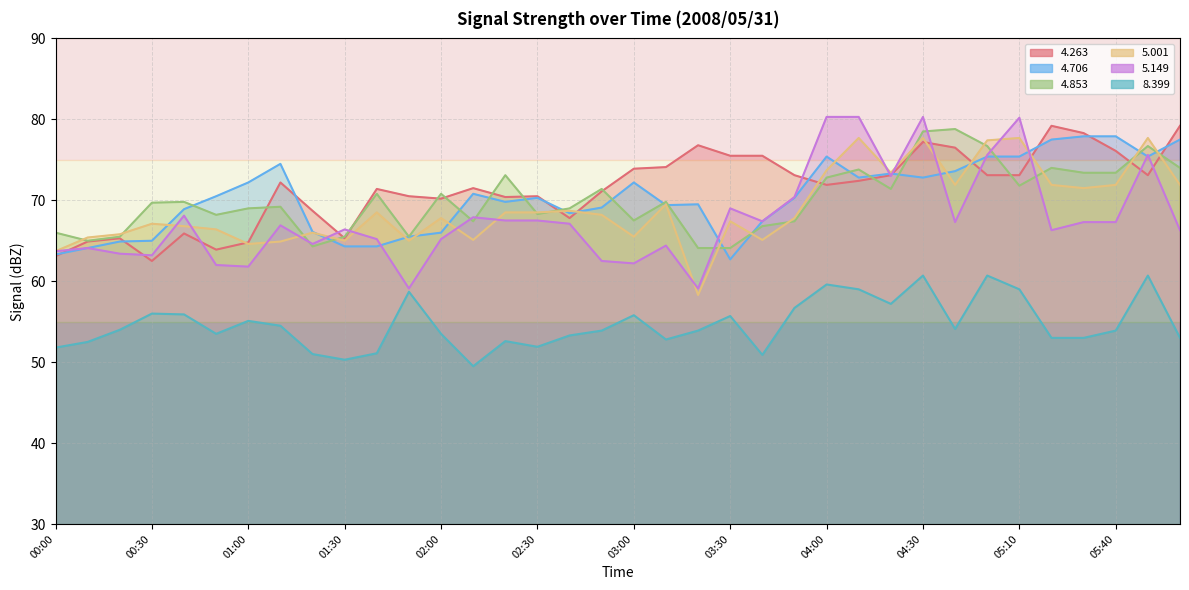

What is the approximate value of   4.706 at 00:20?

64.9